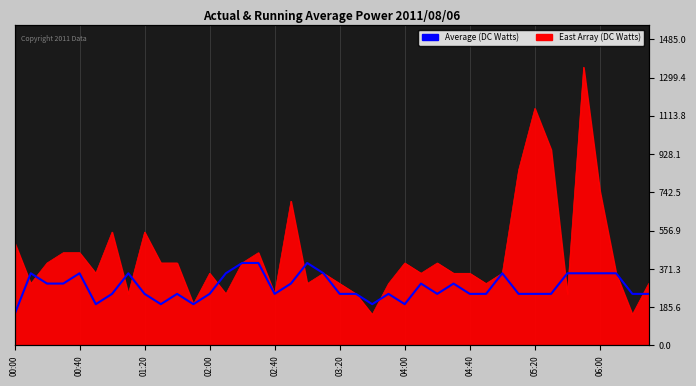

What is the value of the 9th point from the left?

250